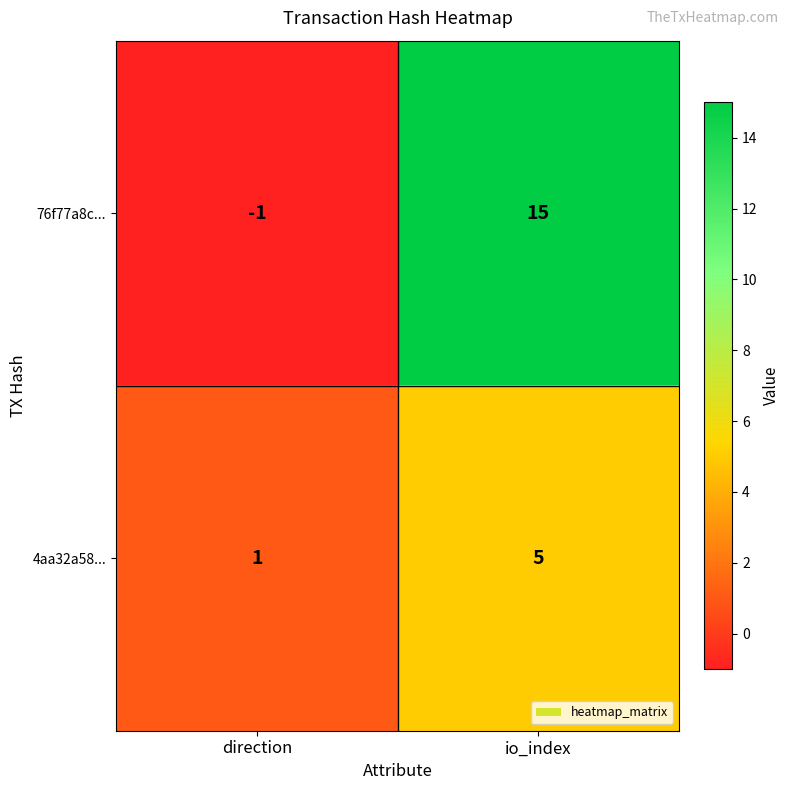

How many categories are shown in the chart?

2